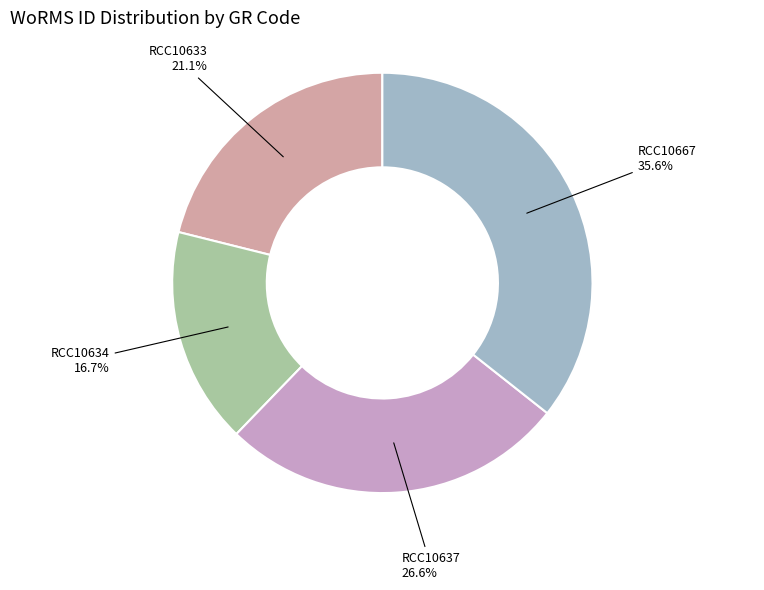

What is the ratio of the value at RCC10633 to the value at RCC10637?

0.8